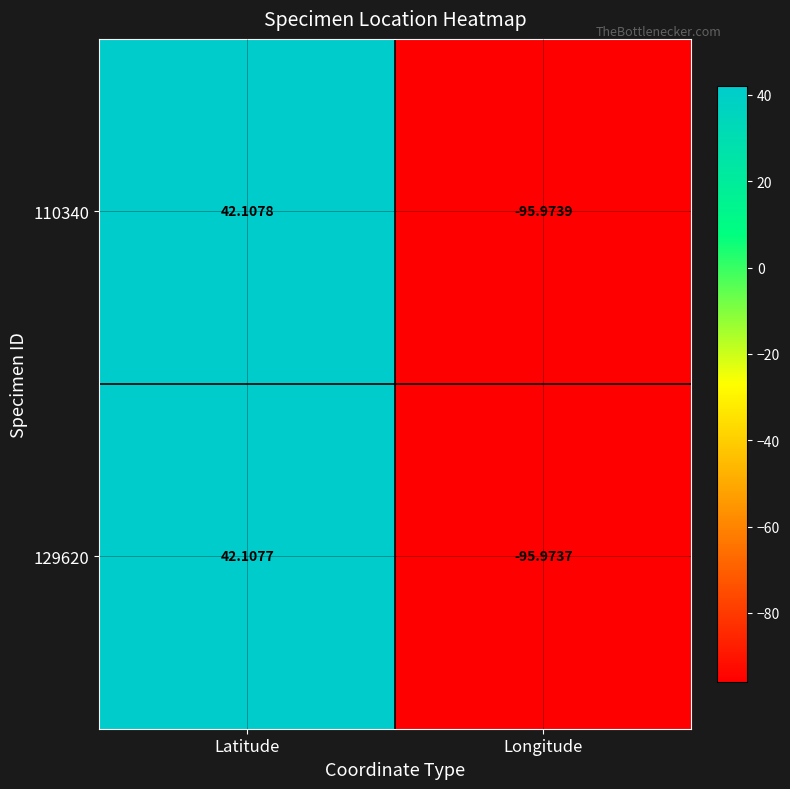

Is the value of 129620 at Longitude greater than the value of 110340 at Latitude?

No